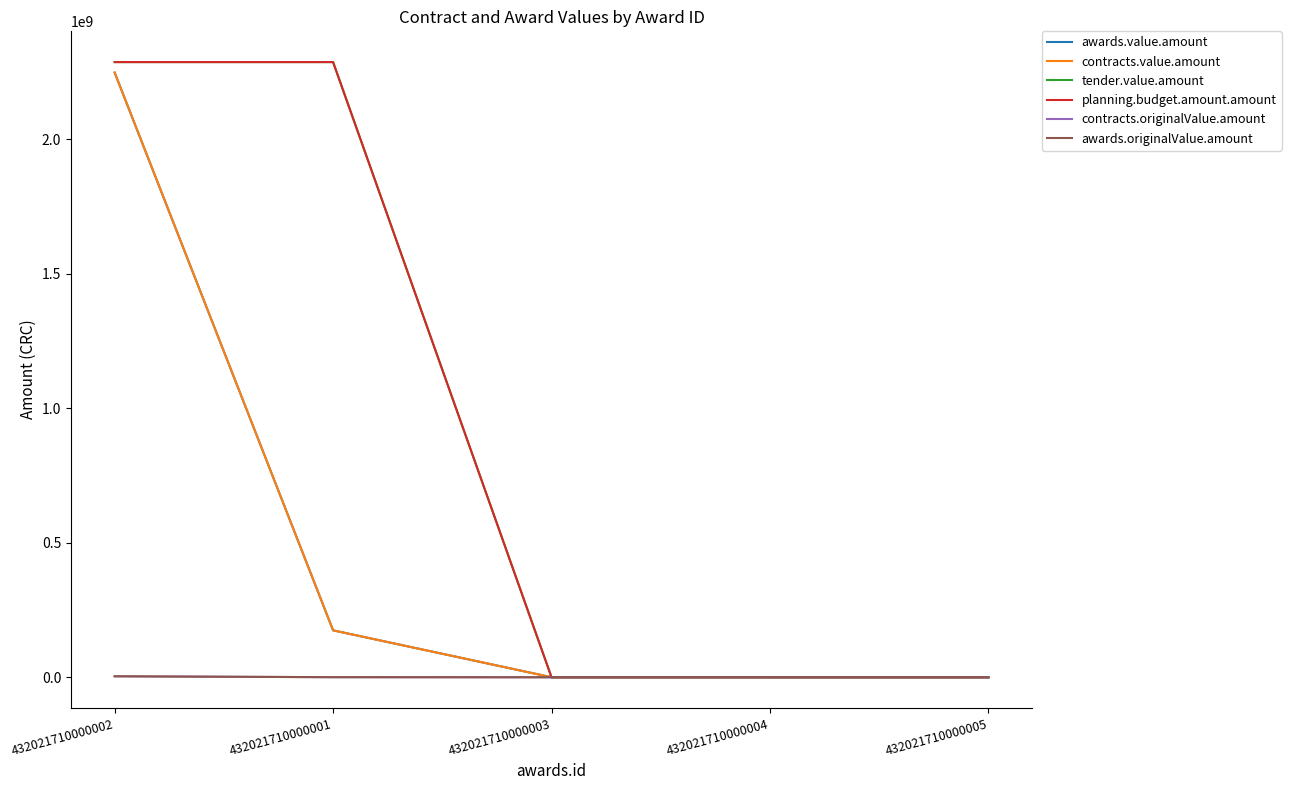

Rank the series by their maximum value, from highest to lowest.

tender.value.amount, planning.budget.amount.amount, contracts.value.amount, awards.value.amount, contracts.originalValue.amount, awards.originalValue.amount